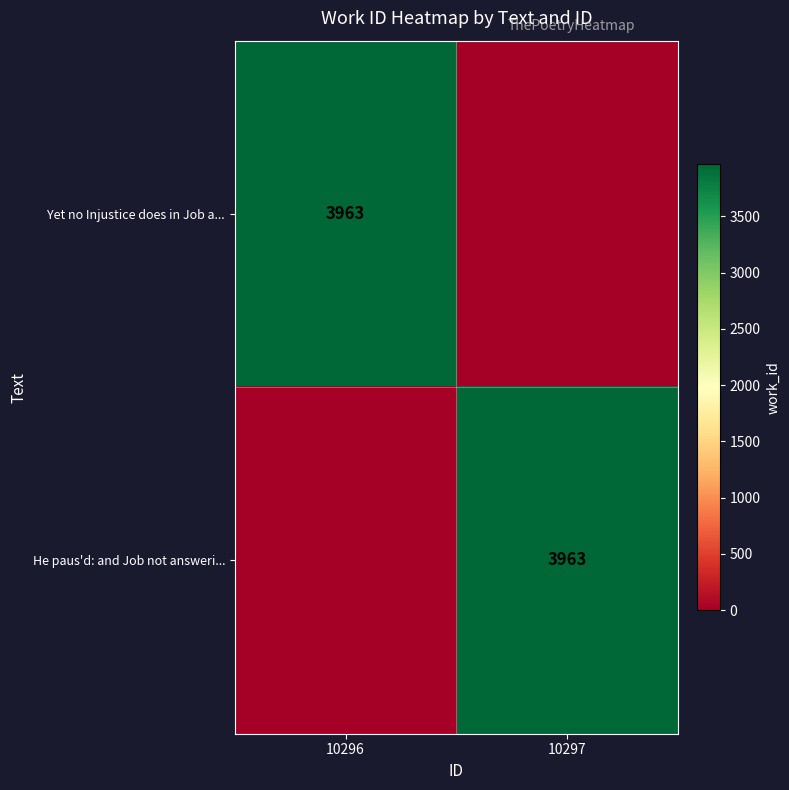

The value of Yet no Injustice does in Job a... at 10296 is 3963. True or false?

True